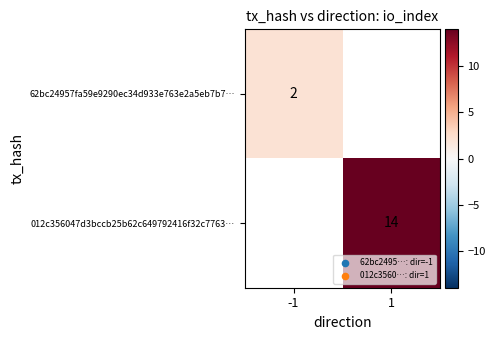

The value of 012c356047d3bccb25b62c649792416f32c7763… at 1 is 14. True or false?

True